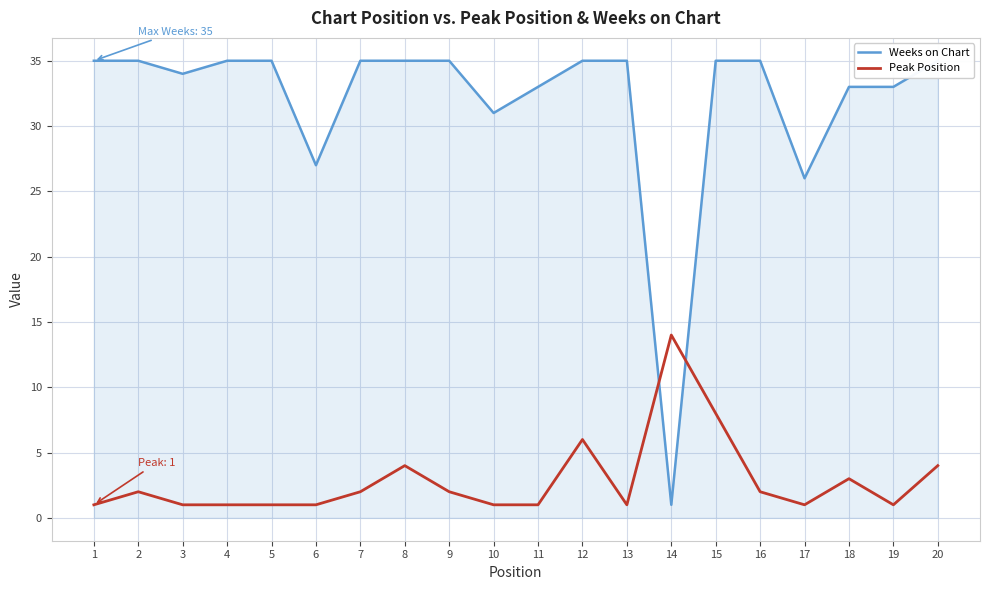

Reading left to right, transcribe all the data shown in this chart.

Weeks on Chart: 35	35	34	35	35	27	35	35	35	31	33	35	35	1	35	35	26	33	33	35
Peak Position: 1	2	1	1	1	1	2	4	2	1	1	6	1	14	8	2	1	3	1	4